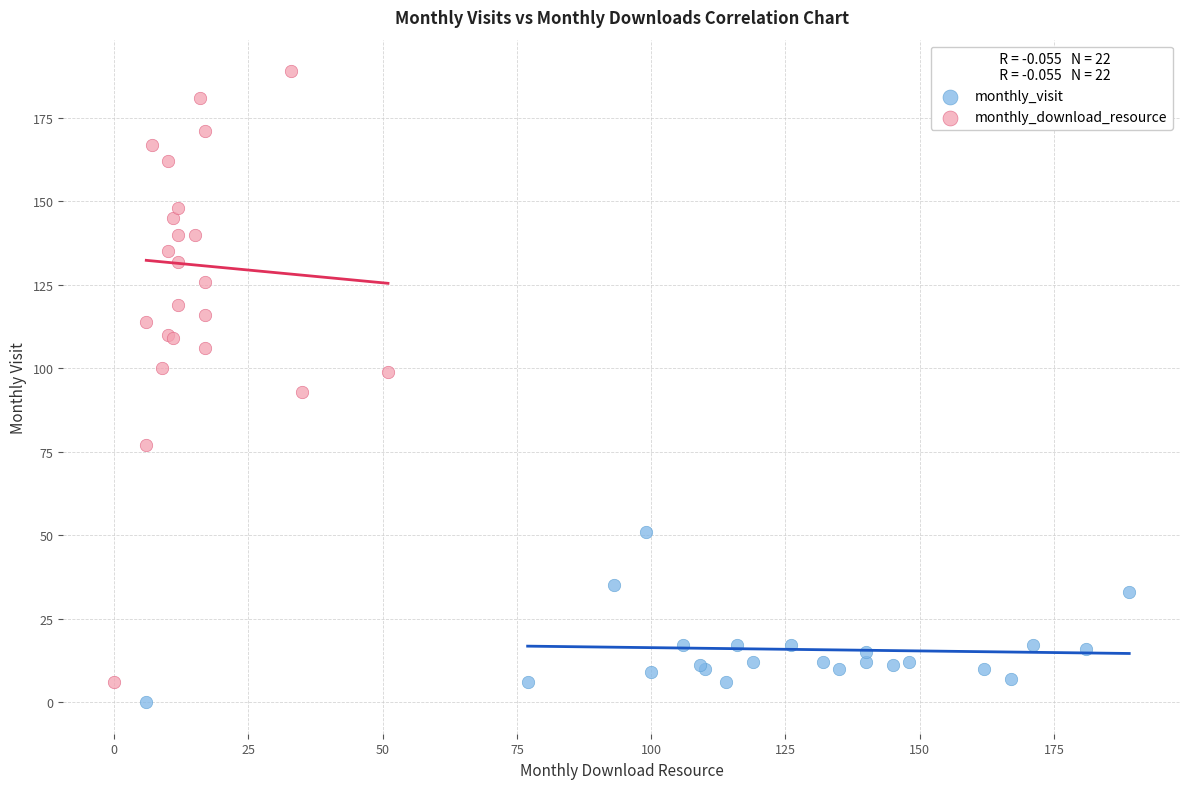

What are all the series names shown in the legend?

monthly_visit, monthly_download_resource